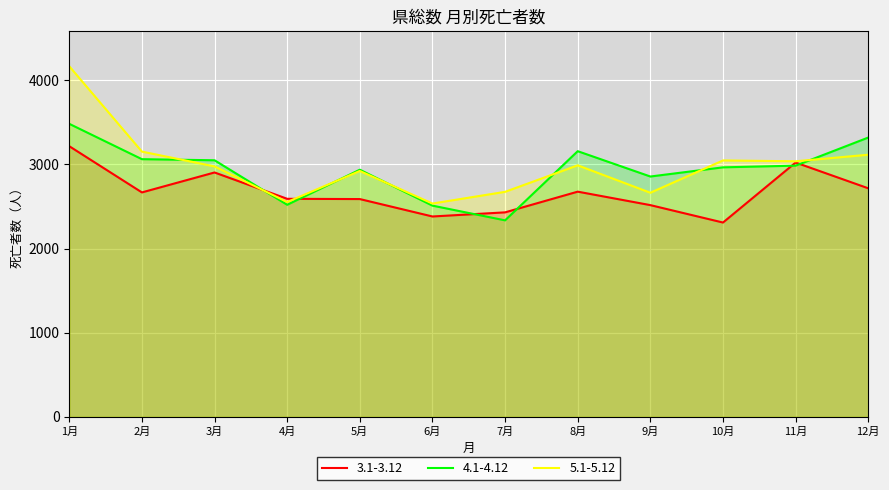

True or false: 5.1-5.12 has a value of 4167 at 9月.

False